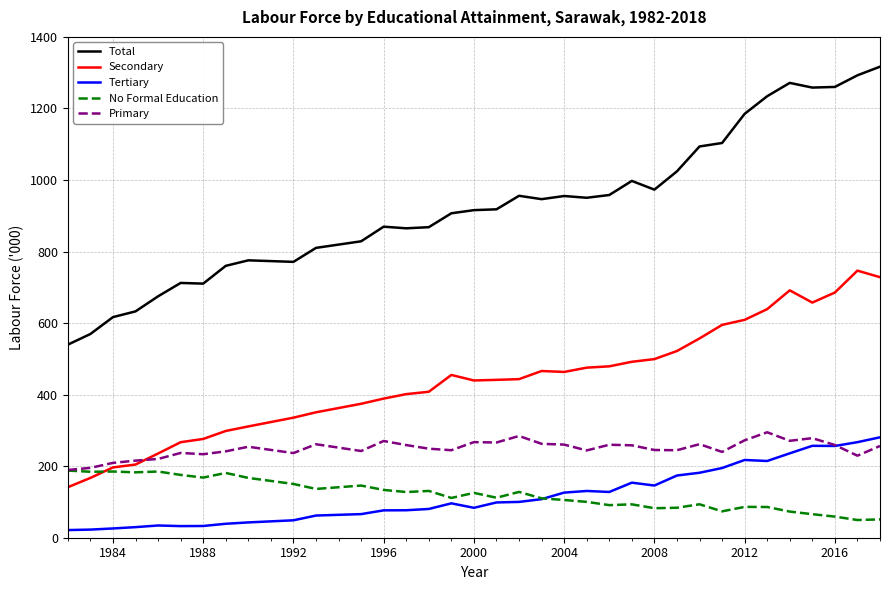

What is the maximum value for Total?

1316.7